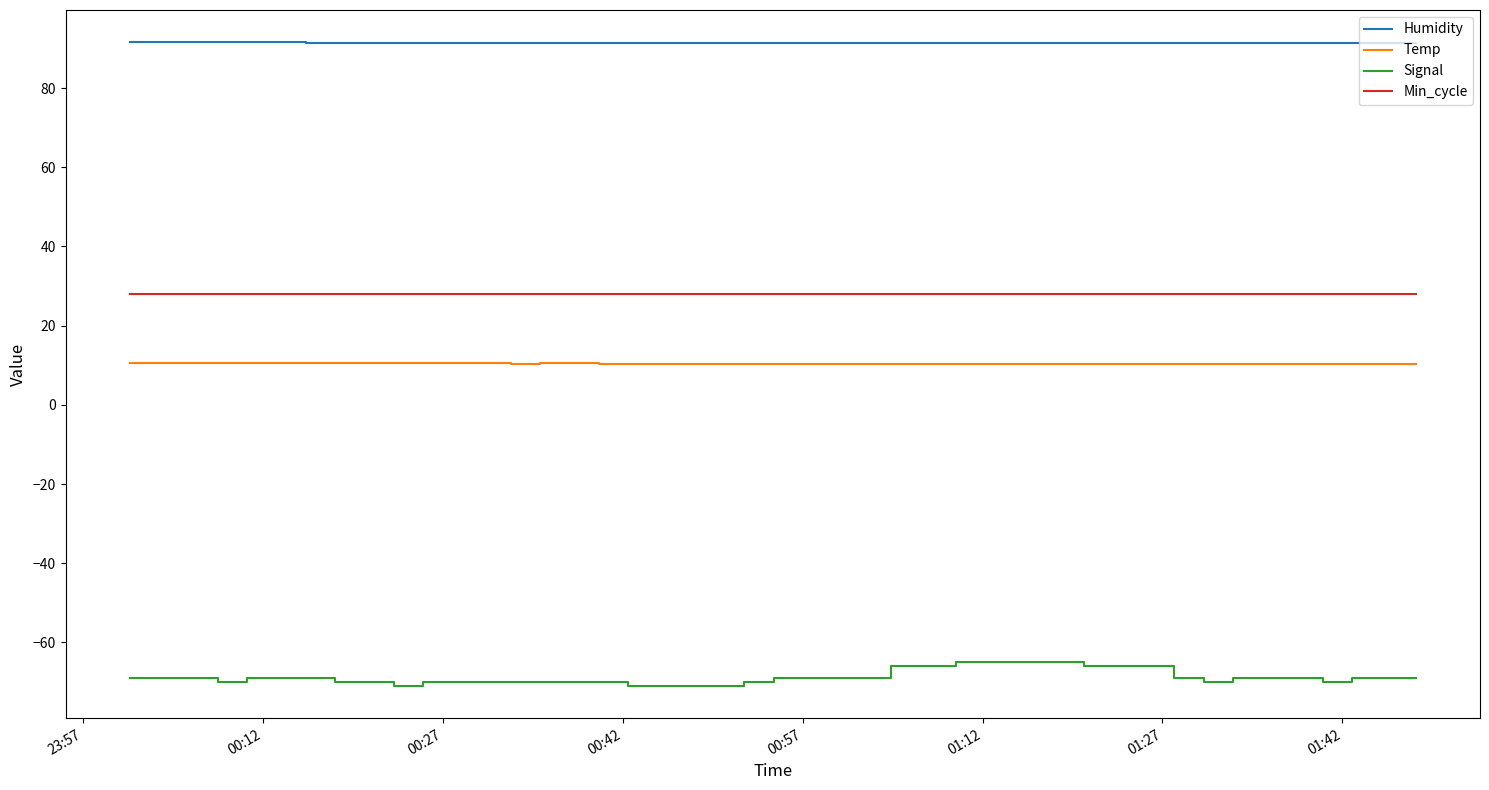

Which series has the largest total across all categories?

Humidity